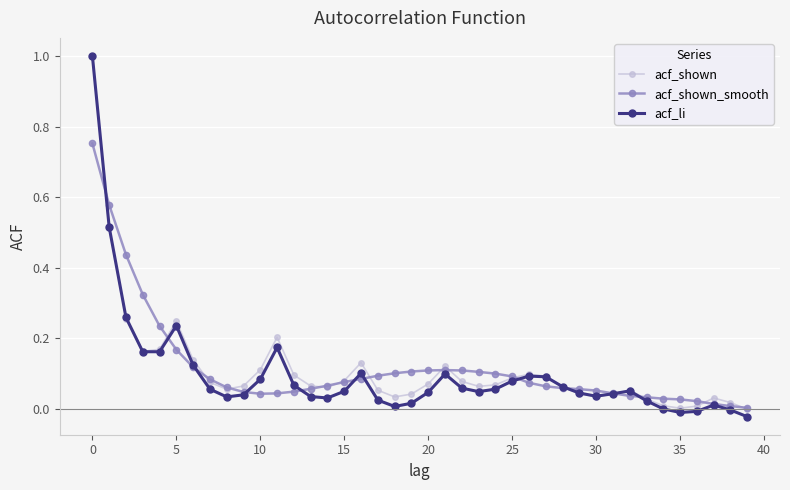

True or false: acf_li has more than 0 interior local peaks.

True